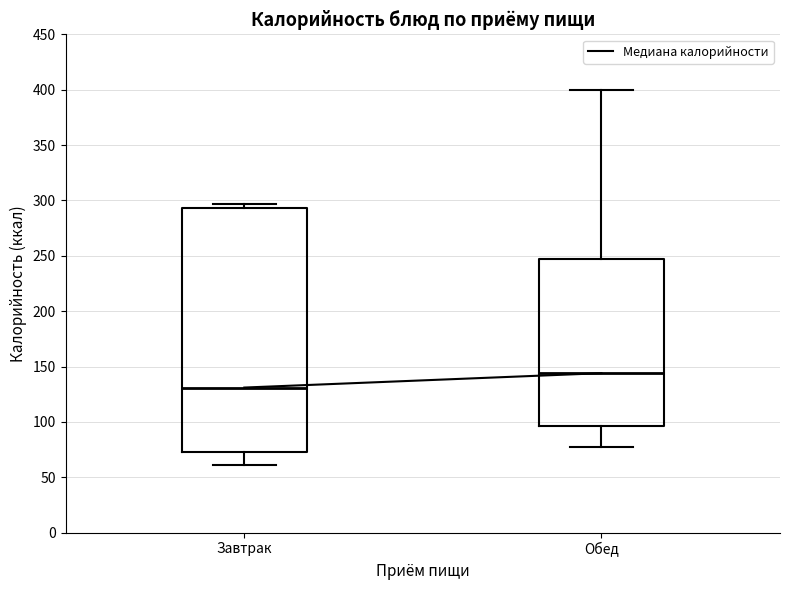

Which box is the tallest, from its lower edge to its upper edge?

Завтрак